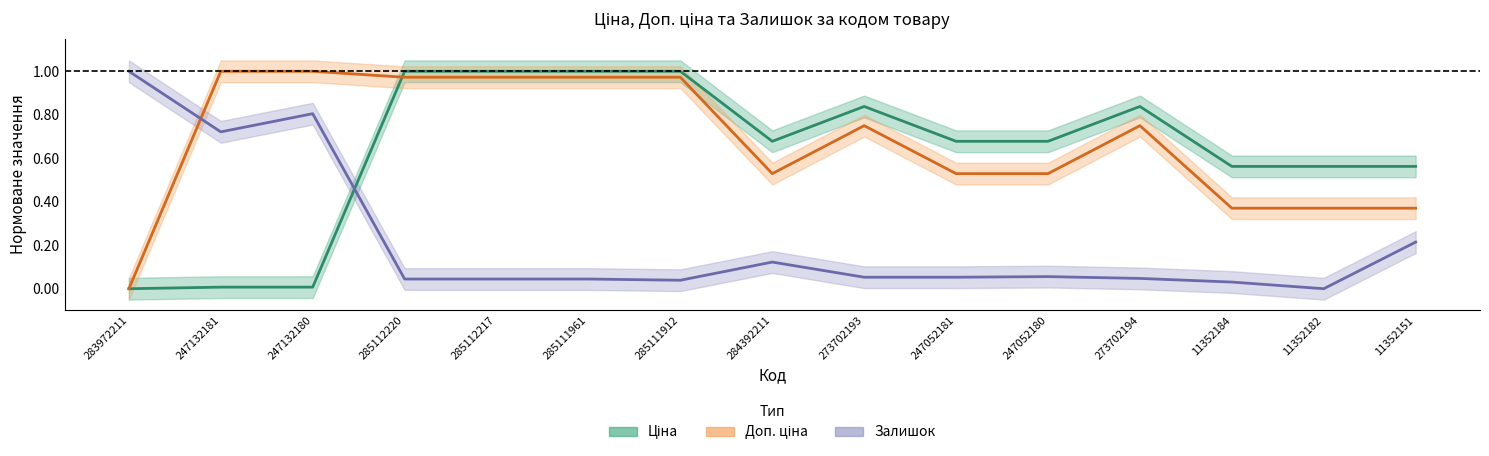

How many series are shown in this chart?

3